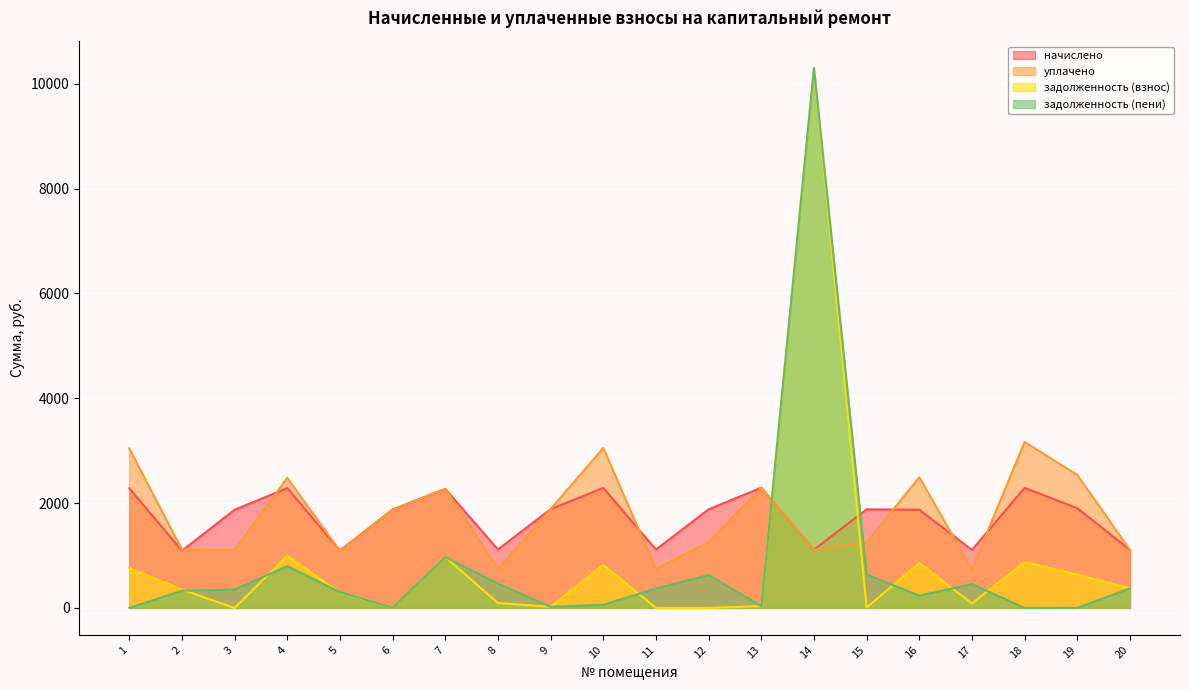

How many values in the уплачено series exceed 1876?

10